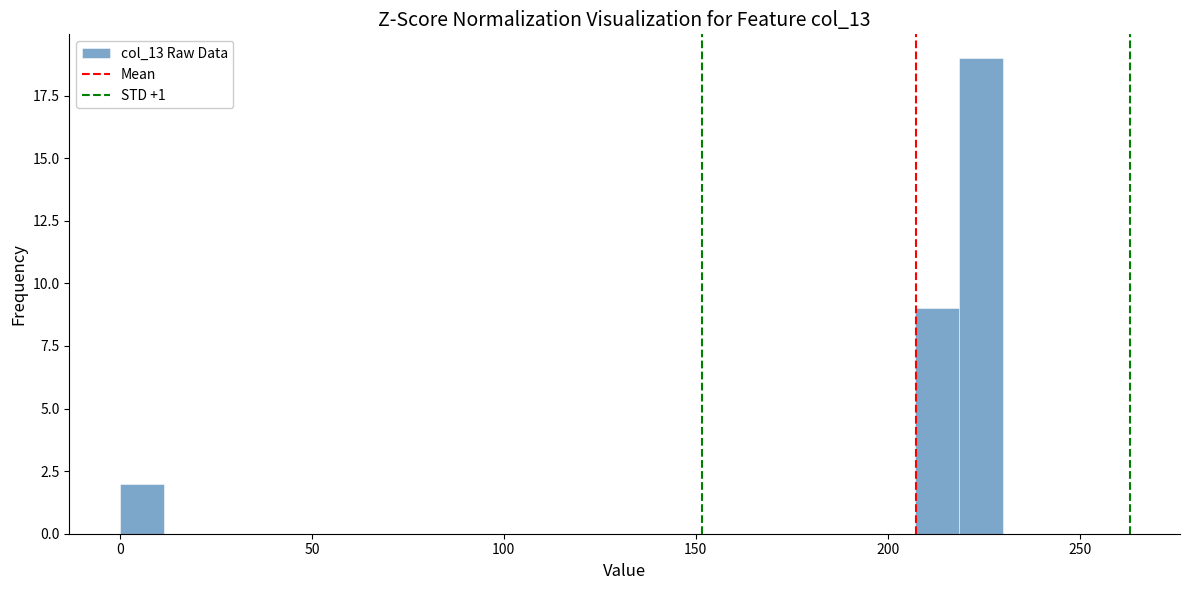

Around what value on the x-axis is the tallest bar? Give the approximate position of its centre, as read against the axis.

225